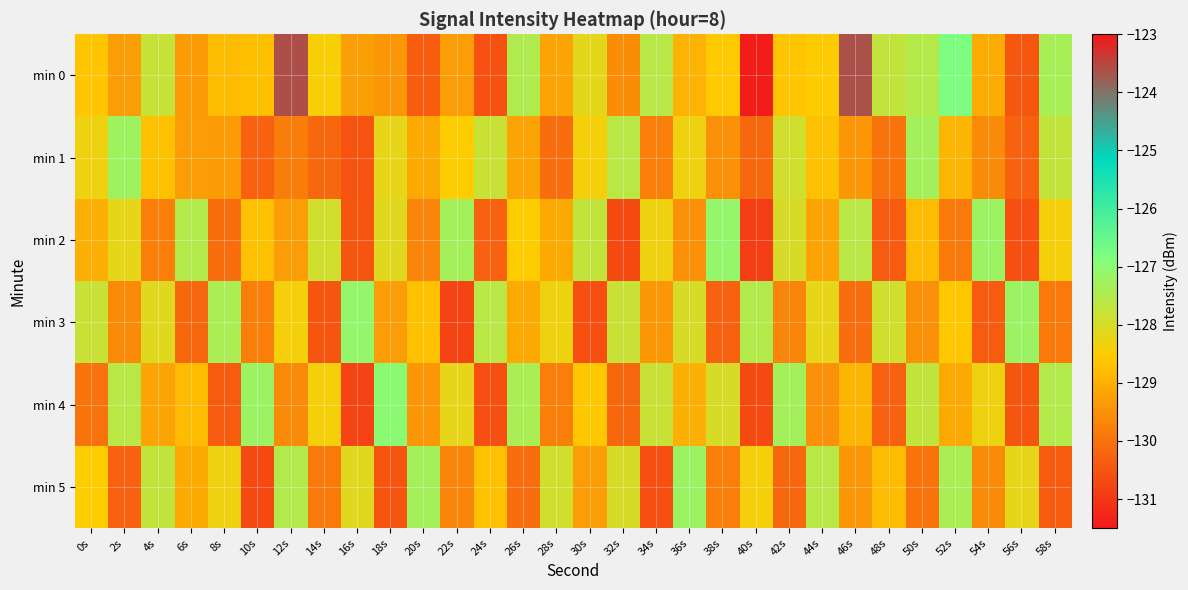

At how many categories does at least one series exceed -130?

30